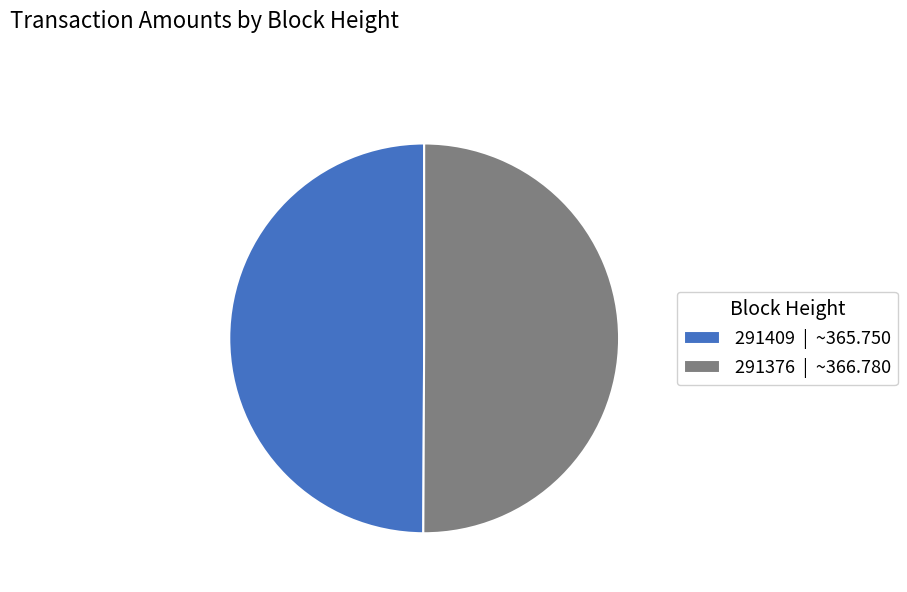

What is the ratio of the value at 291376 | ~366.780 to the value at 291409 | ~365.750?

1.0